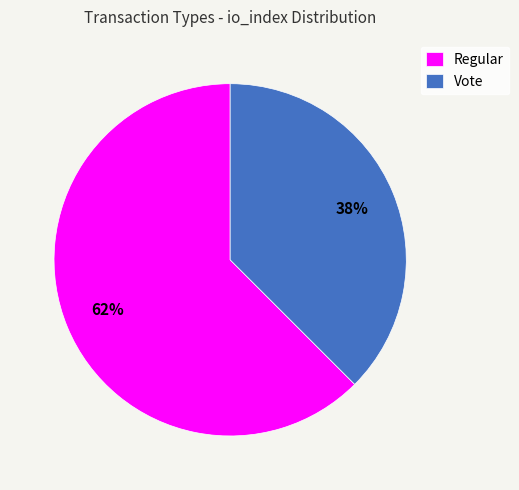

Does Regular account for over 50% of the chart?

Yes